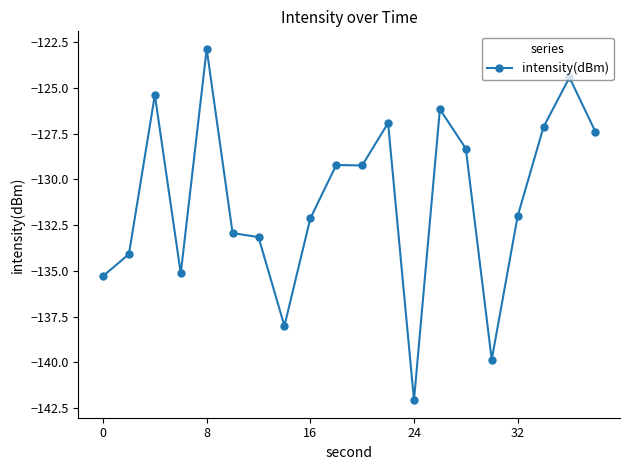

How many data points are less than -129?

12